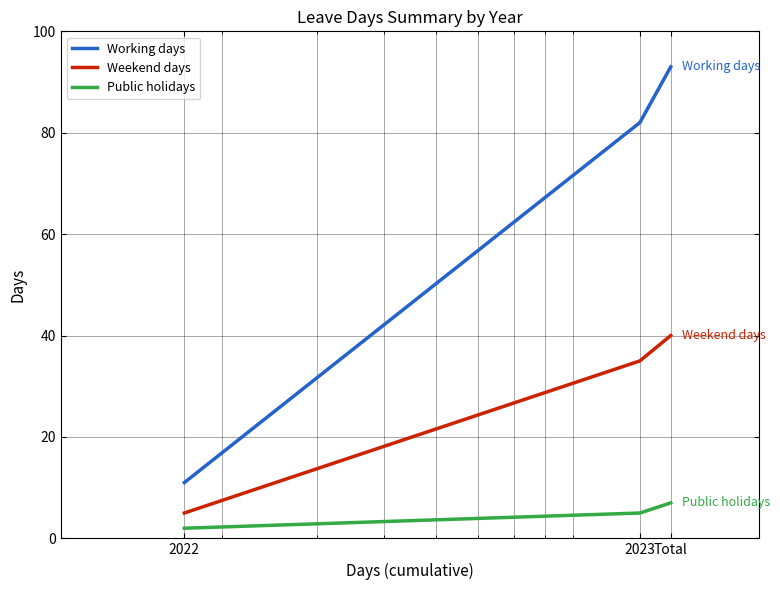

Which series has the largest range (max minus min)?

Working days